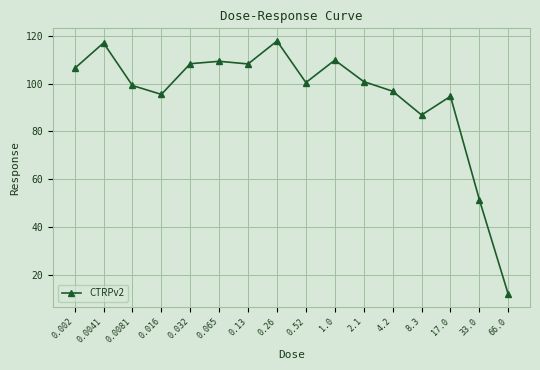

Is this an area chart (filled region under the line)?

No